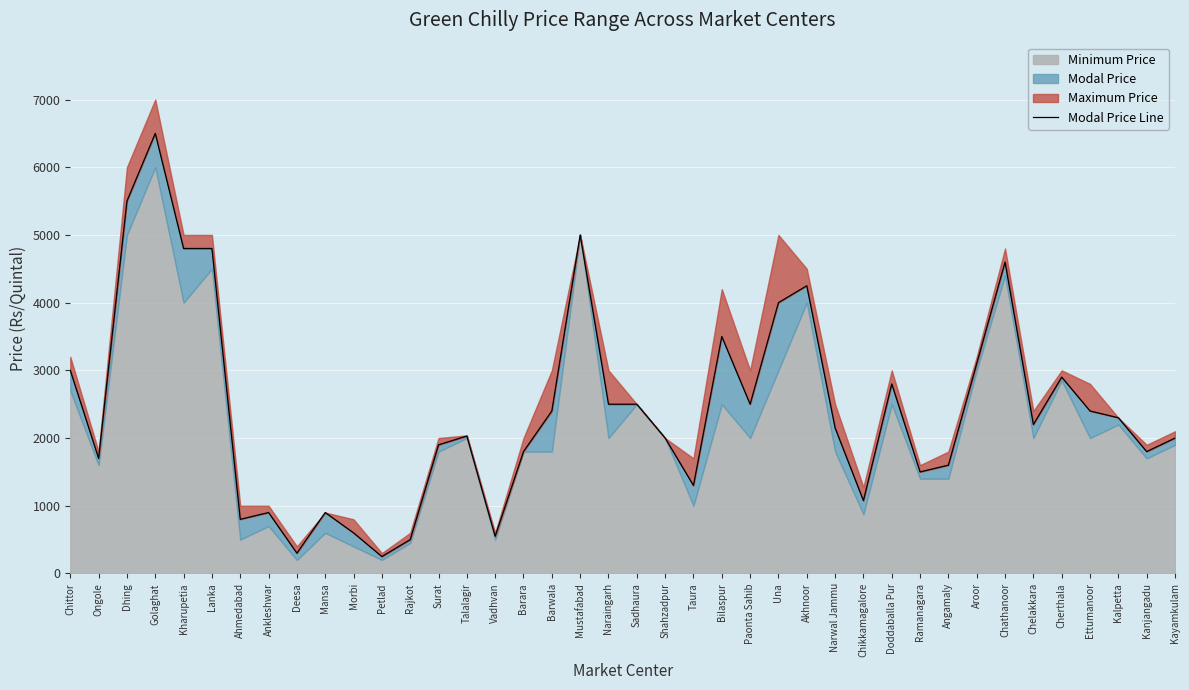

What is the change in value from Akhnoor to Angamaly?

-2650